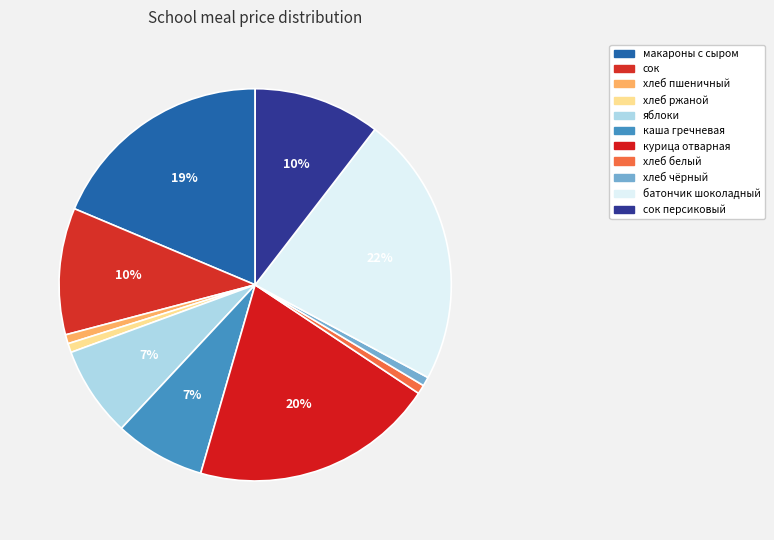

How many slices are in this pie chart?

11